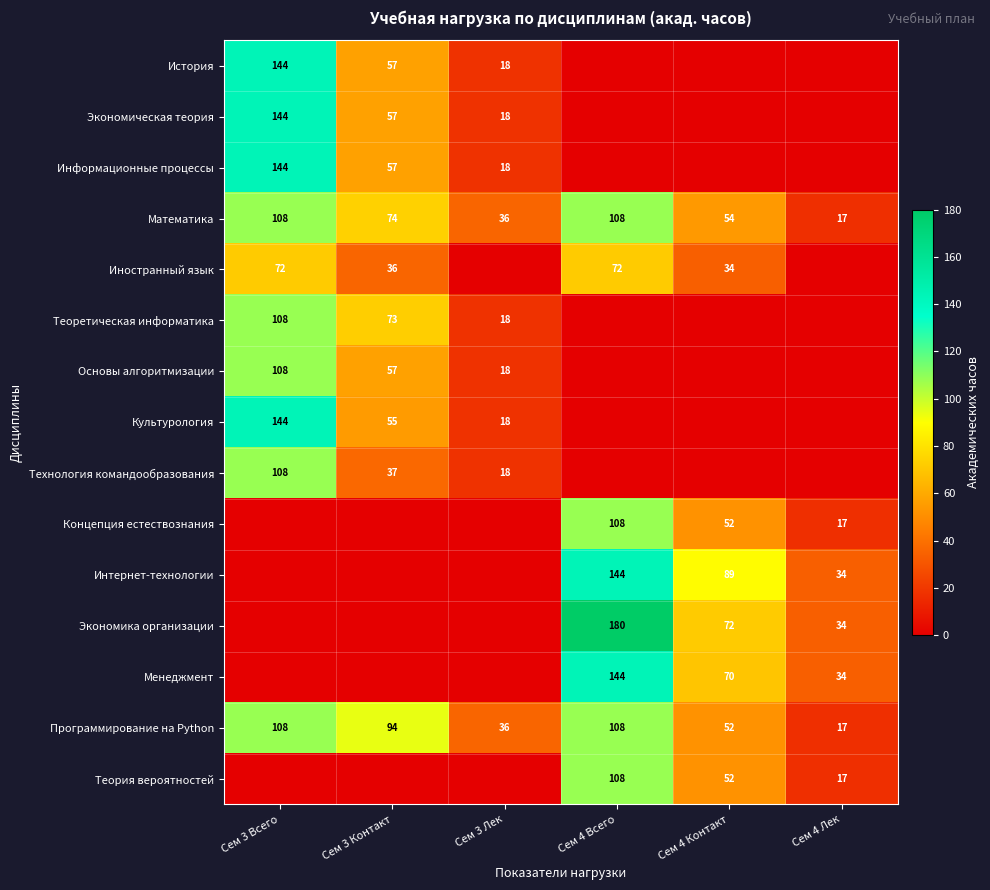

Where does the Математика series first go above 74?

Сем 3 Всего